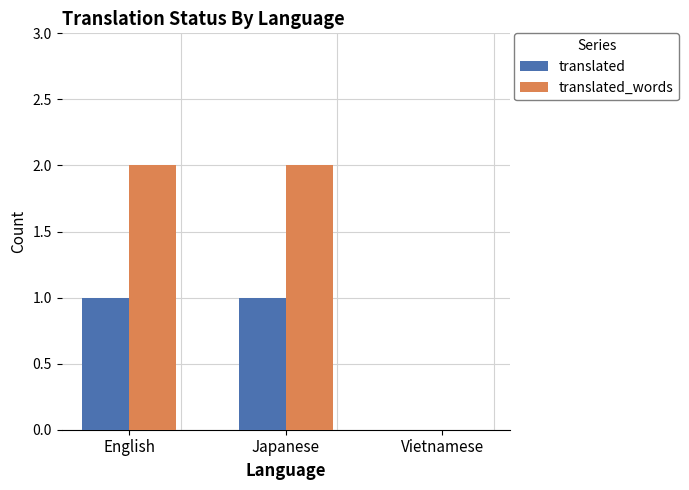

Reading left to right, what are all the values shown in this chart?

translated: English=1	Japanese=1	Vietnamese=0
translated_words: English=2	Japanese=2	Vietnamese=0